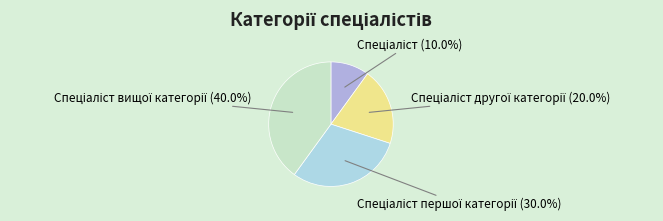

Is there a majority slice in this chart?

No